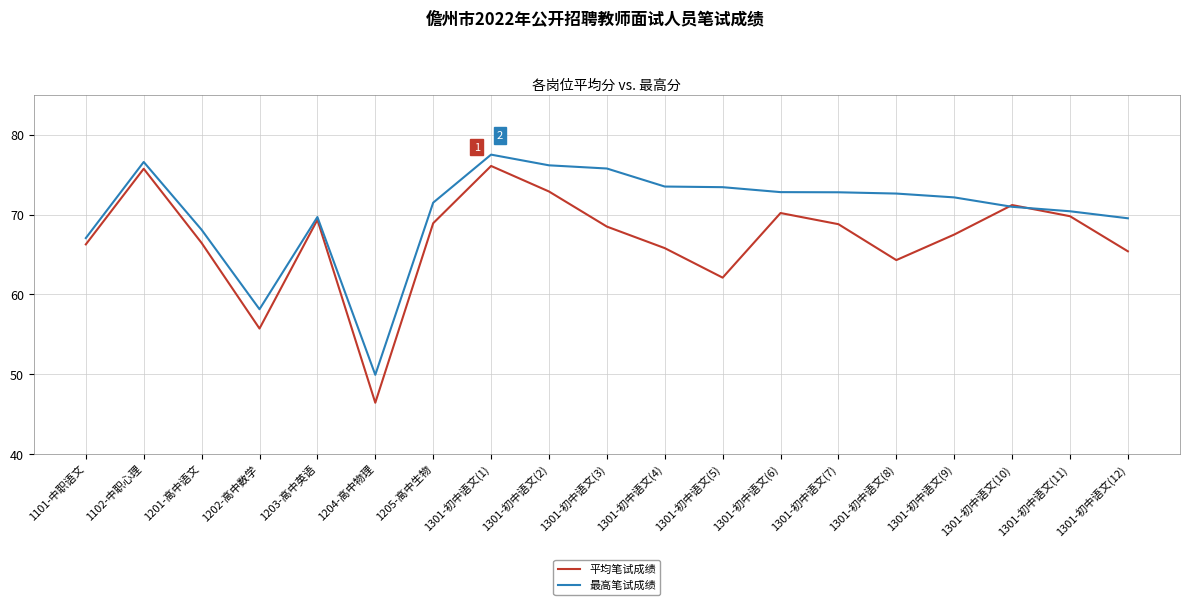

In 平均笔试成绩, how many points are lower than both neighbors (excluding endpoints)?

4